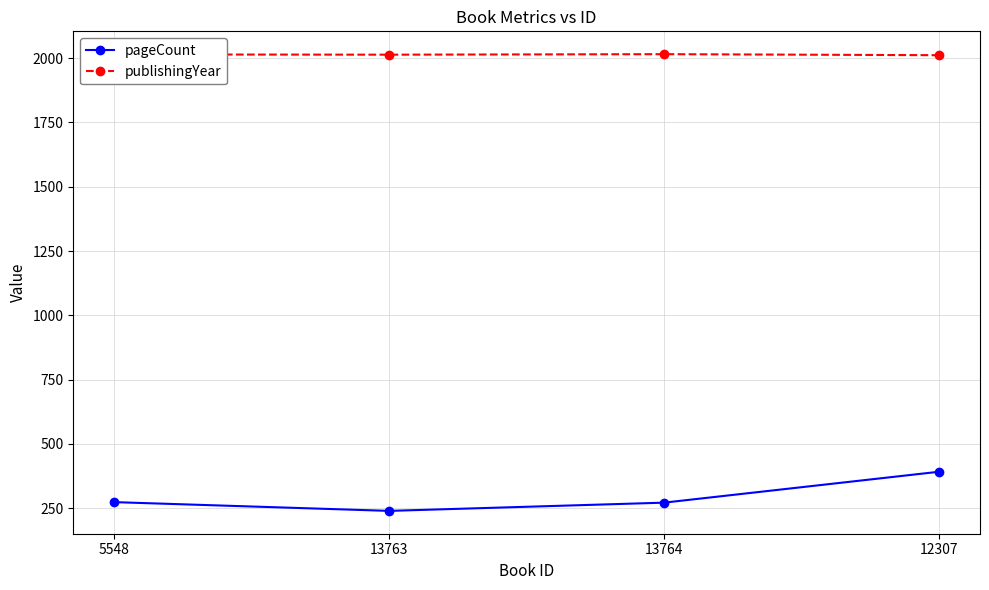

Is this an area chart (filled region under the line)?

No